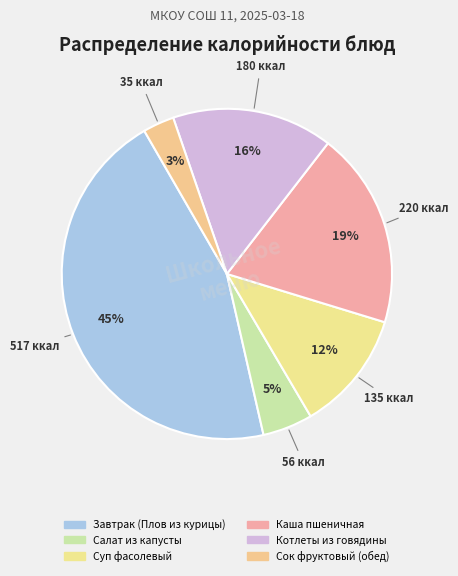

Which slice is the largest?

Завтрак (Плов из курицы)